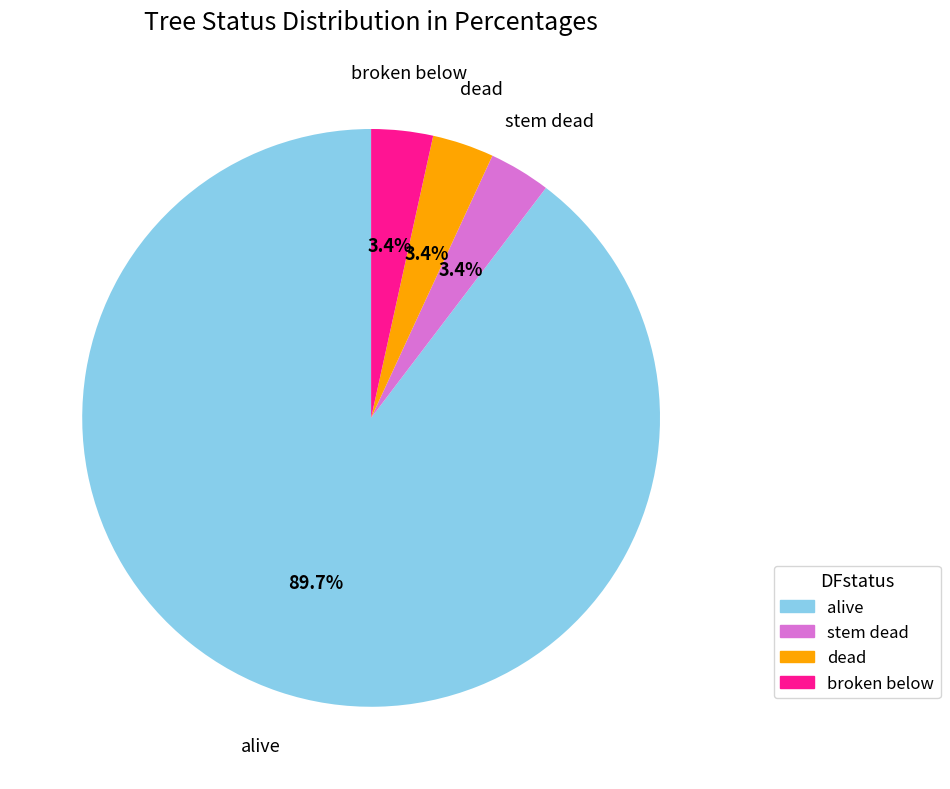

Is dead the majority of the pie?

No